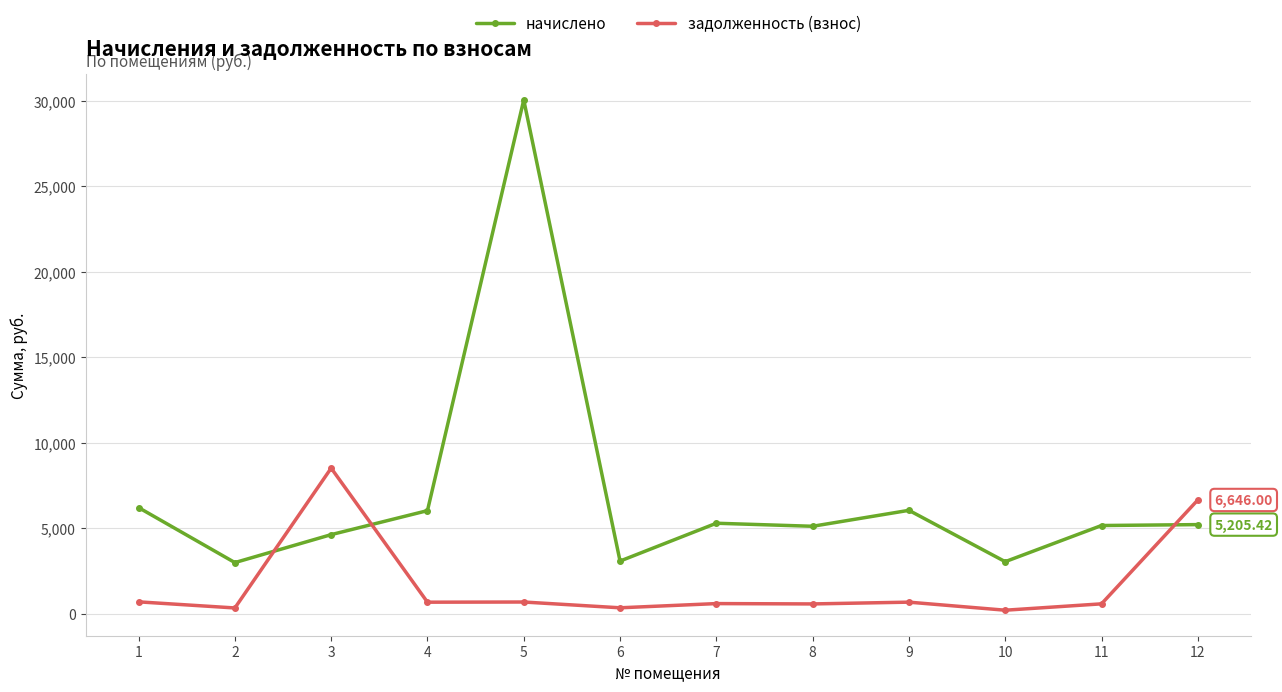

Where is the first local maximum for начислено?

5